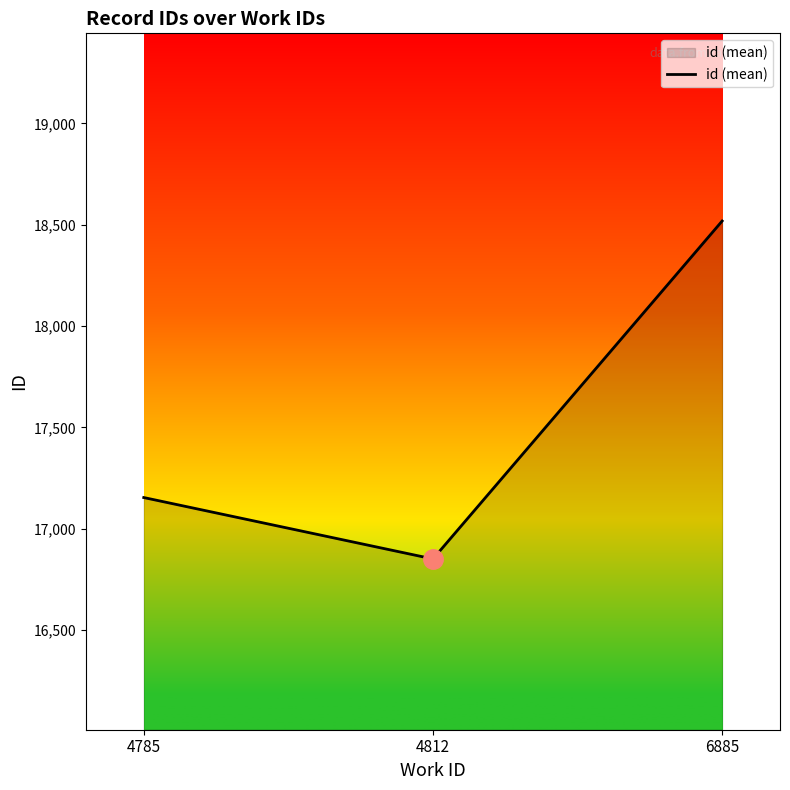

What is the difference between the maximum and second lowest values?

1364.3